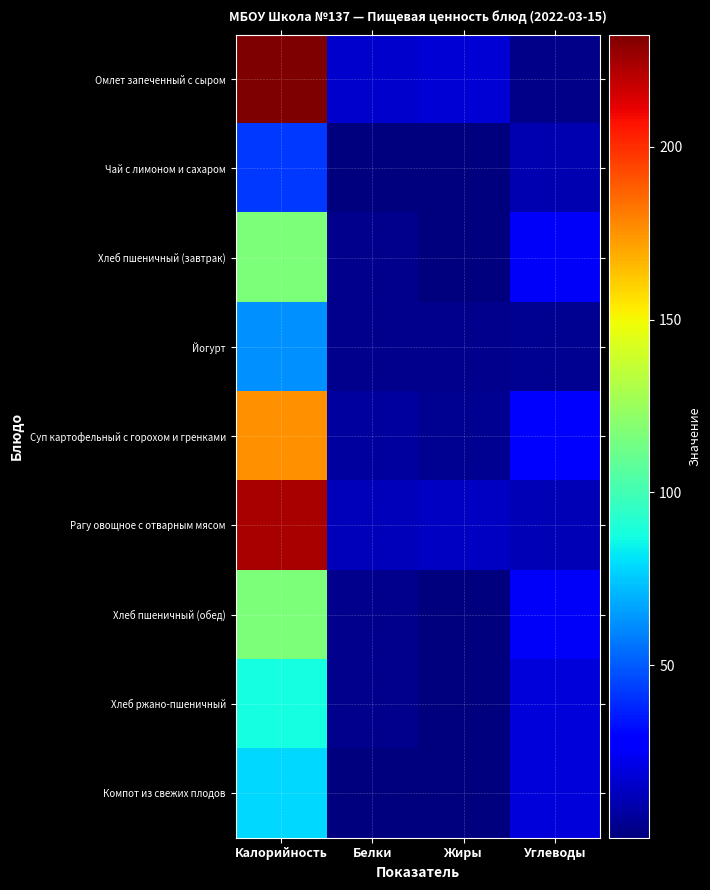

What is the spread (max minus min) of values at Белки?

16.2